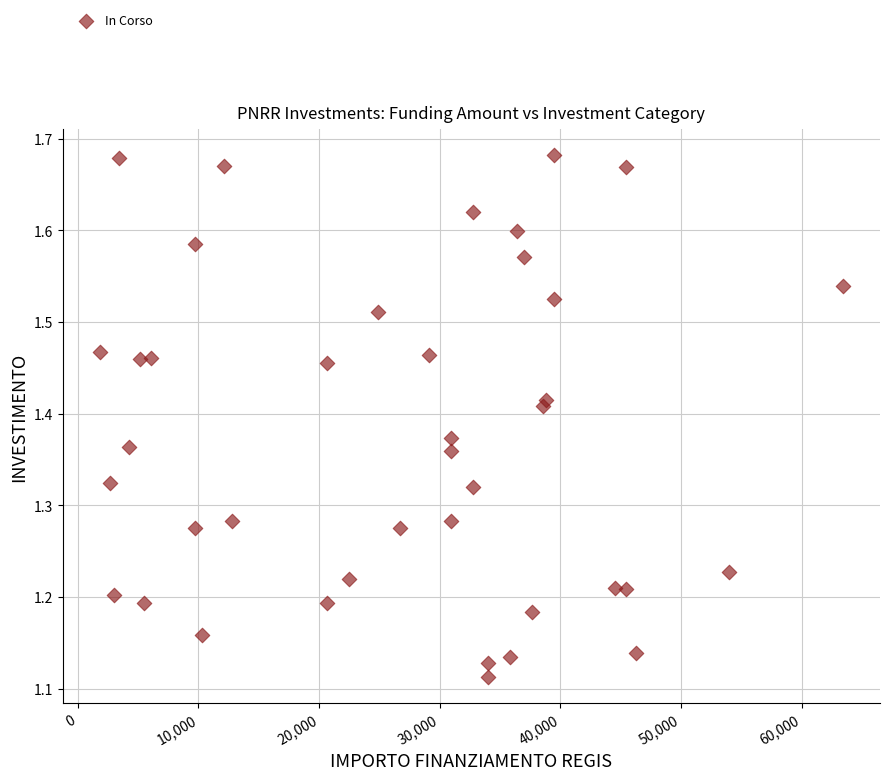

What is the range of X values (max minus min)?

61597.0